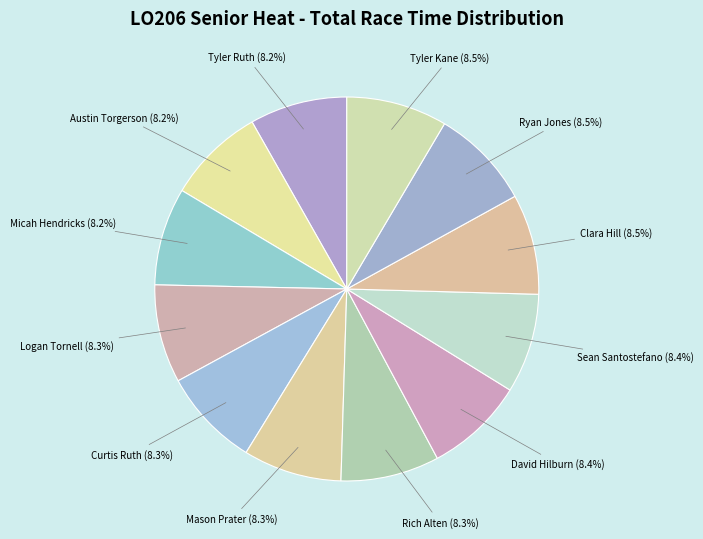

To the nearest percent, what portion does Logan Tornell represent?

8%